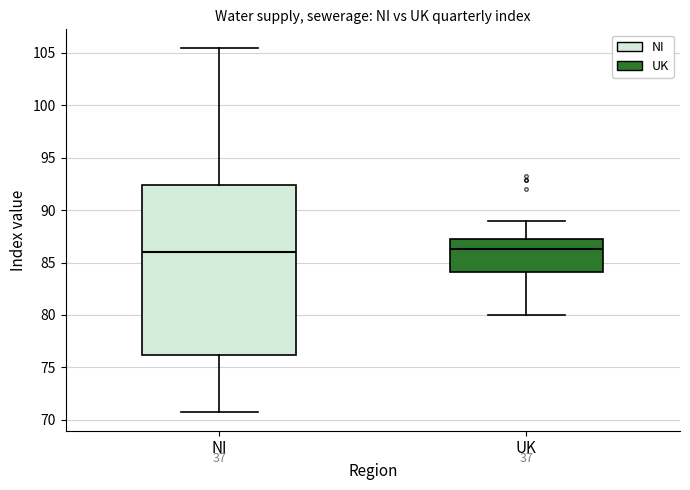

Reading left to right, read every box against the y-axis: the position of its median line, the range the box covers, and the ends of its whiskers. The values are not printed on the chart, so give them approximately, as read against the axis.

NI: median 86.0, box 76.0 to 92.5, whiskers 70.5 to 105.5
UK: median 86.5, box 84.0 to 87.0, whiskers 80.0 to 89.0